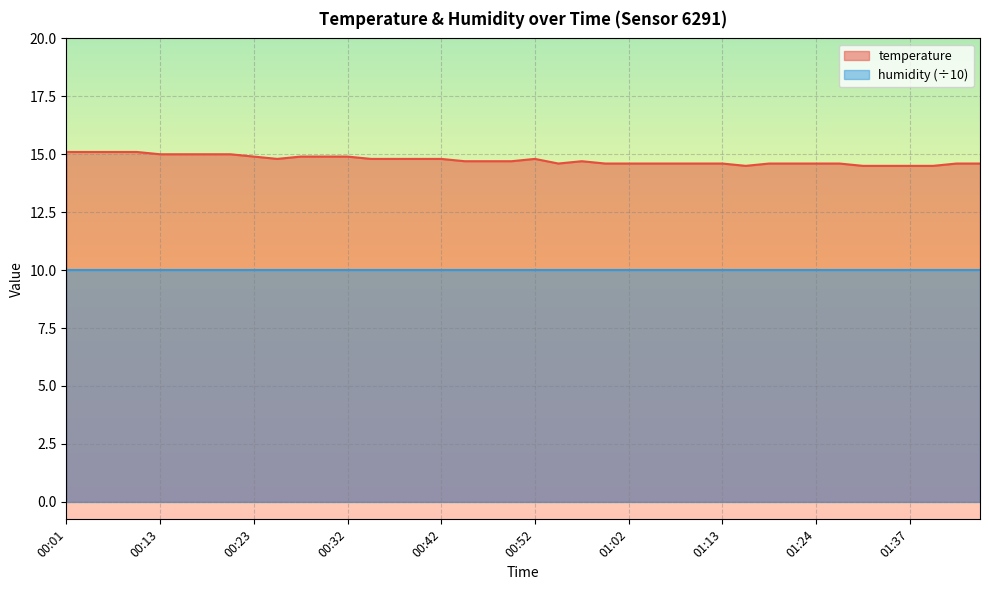

Rank the series by their maximum value, from lowest to highest.

humidity (÷10), temperature